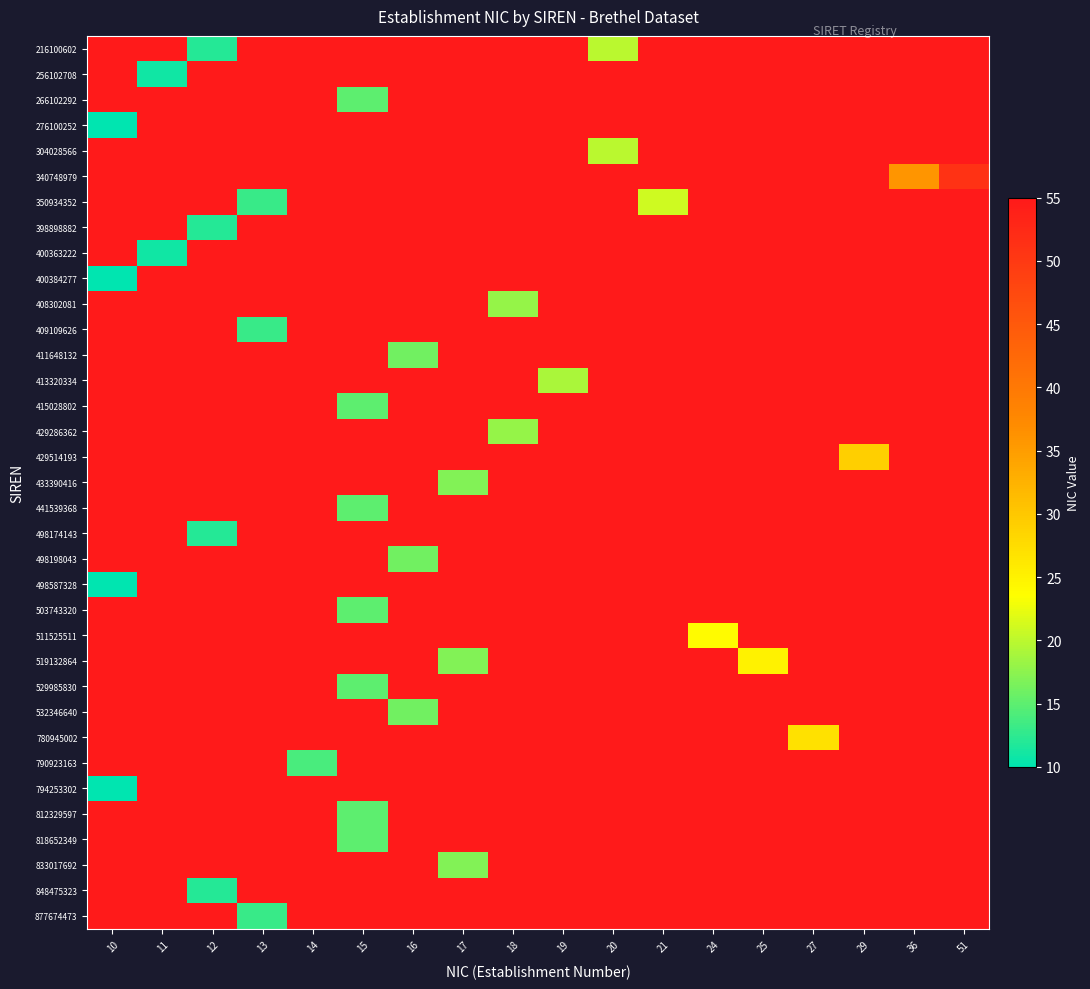

At how many categories does at least one series exceed 59?

18